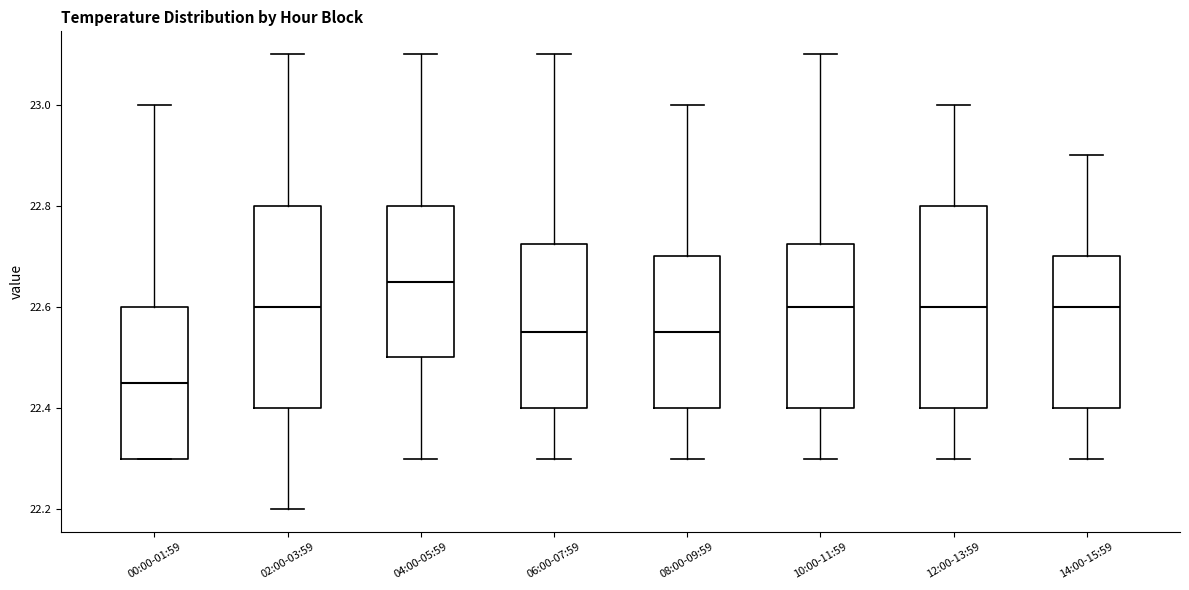

Reading left to right, read every box against the y-axis: the position of its median line, the range the box covers, and the ends of its whiskers. The values are not printed on the chart, so give them approximately, as read against the axis.

00:00-01:59: median 22.46, box 22.30 to 22.60, whiskers 22.30 to 23.00
02:00-03:59: median 22.60, box 22.40 to 22.80, whiskers 22.20 to 23.10
04:00-05:59: median 22.66, box 22.50 to 22.80, whiskers 22.30 to 23.10
06:00-07:59: median 22.56, box 22.40 to 22.72, whiskers 22.30 to 23.10
08:00-09:59: median 22.56, box 22.40 to 22.70, whiskers 22.30 to 23.00
10:00-11:59: median 22.60, box 22.40 to 22.72, whiskers 22.30 to 23.10
12:00-13:59: median 22.60, box 22.40 to 22.80, whiskers 22.30 to 23.00
14:00-15:59: median 22.60, box 22.40 to 22.70, whiskers 22.30 to 22.90